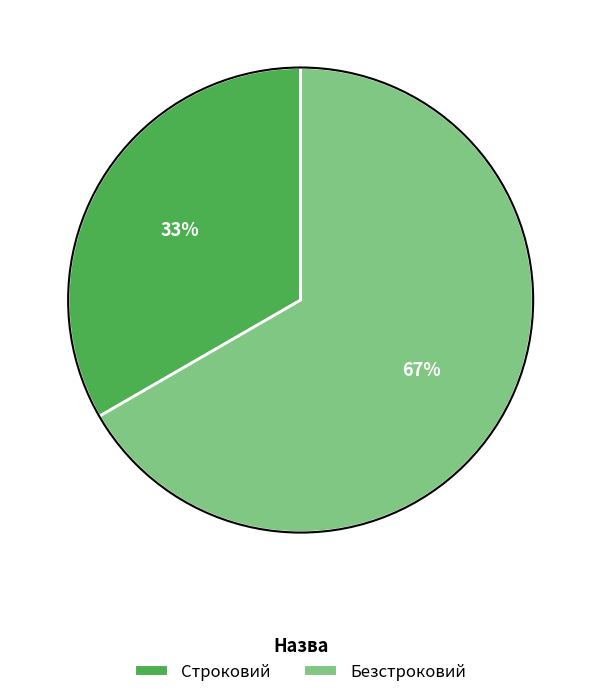

Do Безстроковий and Строковий together represent more than half of the pie?

Yes